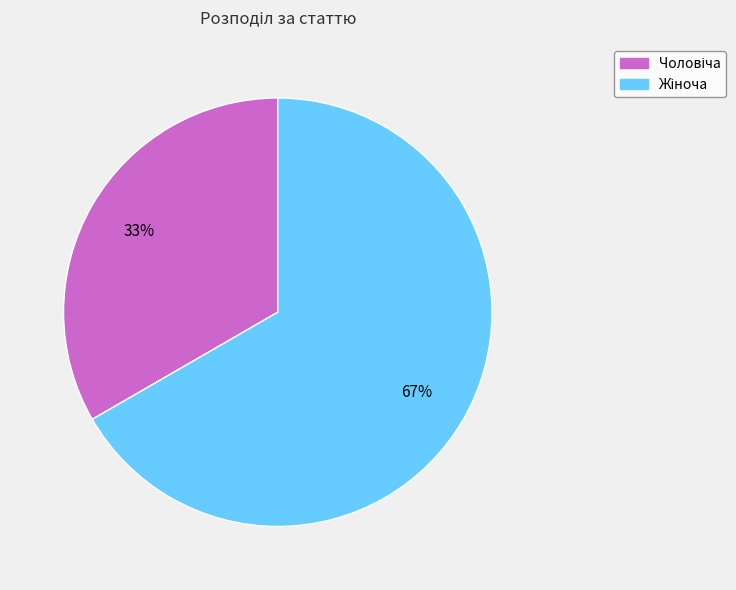

Is there any slice that represents more than half of the pie?

Yes